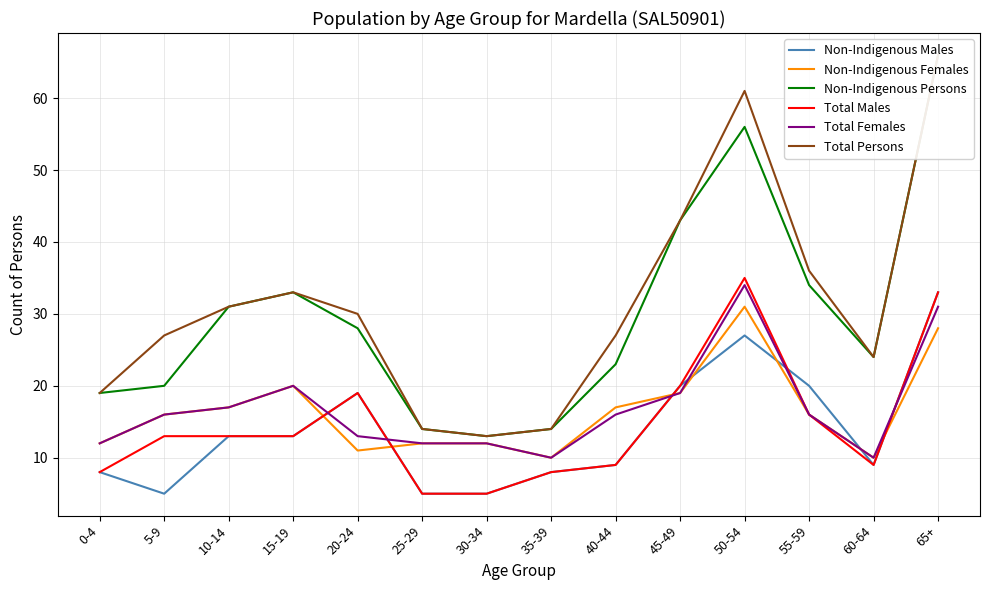

Does the chart have visible grid lines?

Yes